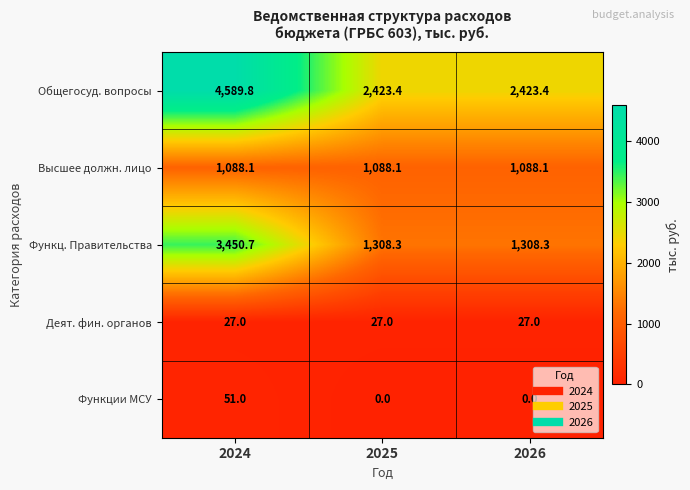

At which category is the sum across all series the highest?

2024